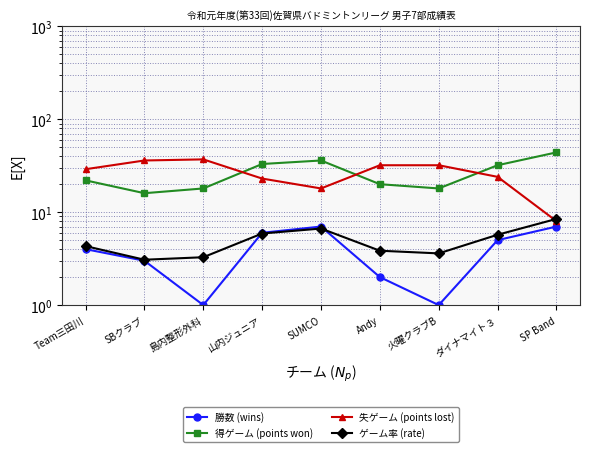

List the labels in order of 勝数 (wins) value, largest first.

SUMCO, SP Band, 山内ジュニア, ダイナマイト３, Team三田川, SBクラブ, Andy, 島内整形外科, 火曜クラブB